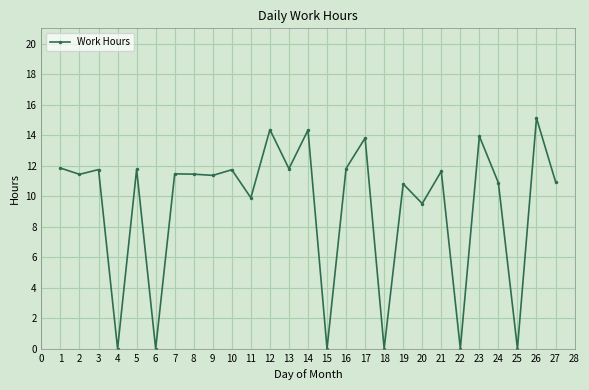

What is the difference between the maximum and minimum values?

15.1